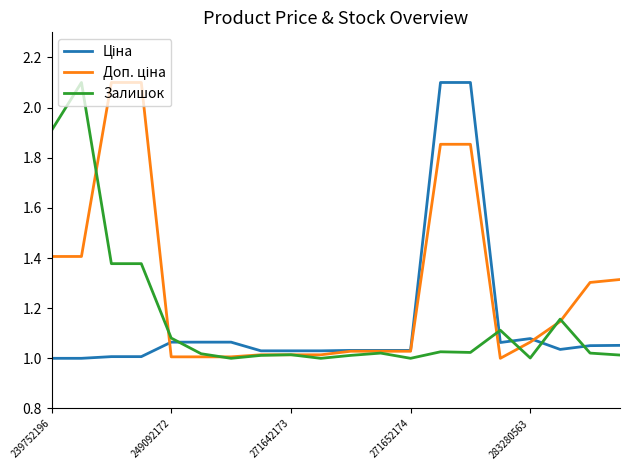

What is the maximum value shown in the chart?

2.1